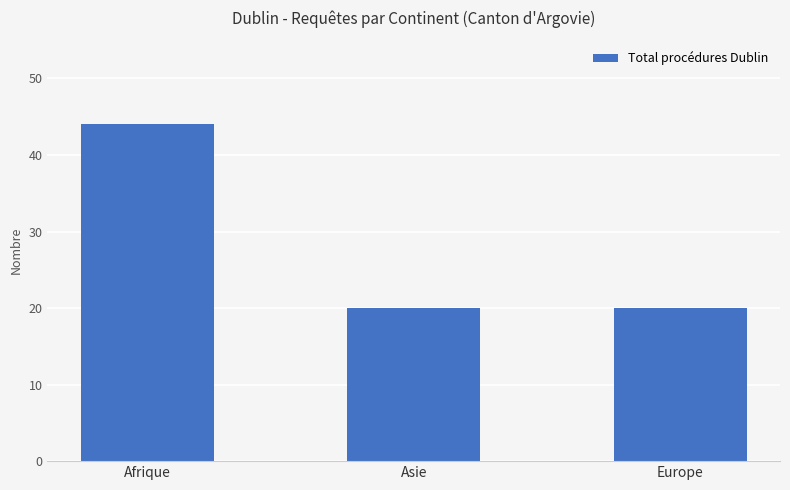

What is the minimum value shown in the chart?

20